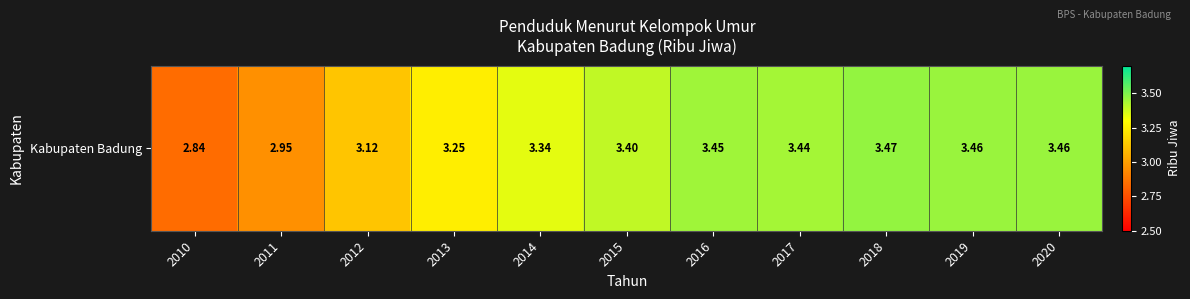

List the labels in order of value, largest first.

2018, 2019, 2020, 2016, 2017, 2015, 2014, 2013, 2012, 2011, 2010